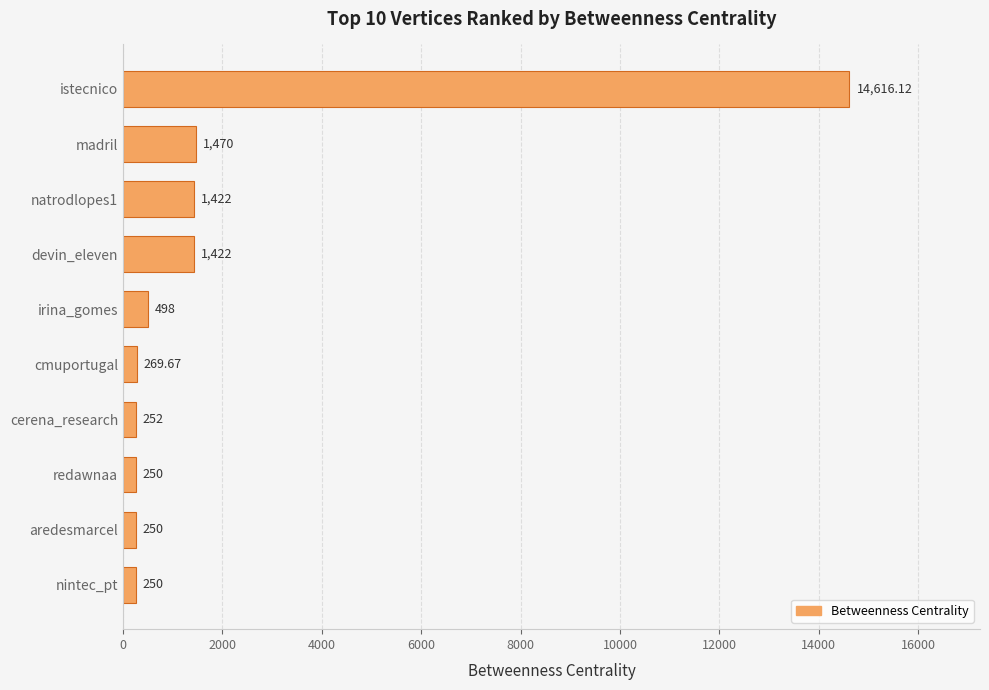

Where is the data nearest to the value 7433?

madril